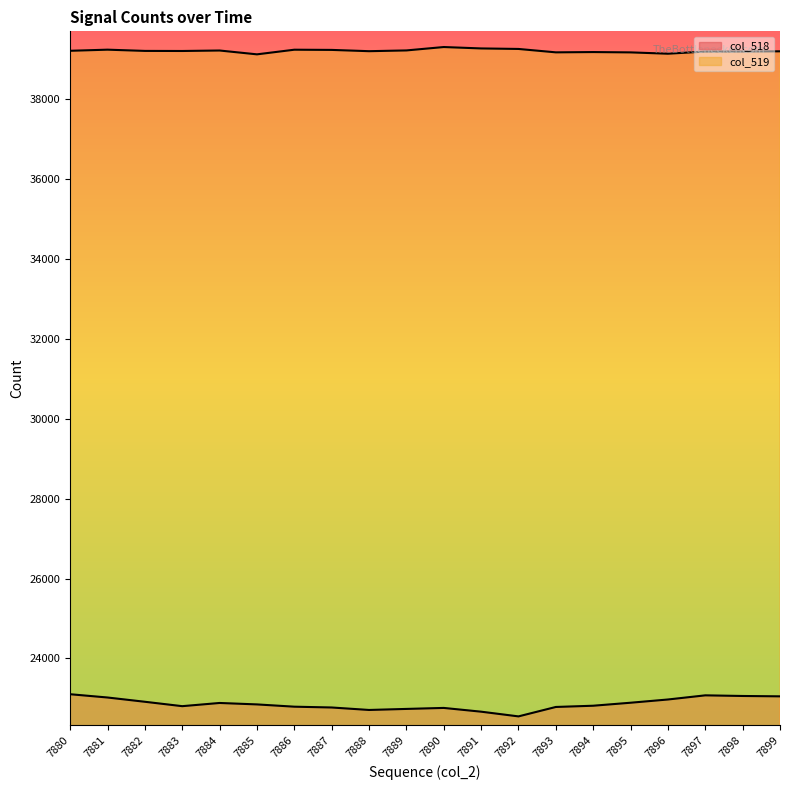

How many values in the col_519 series exceed 39210?

9